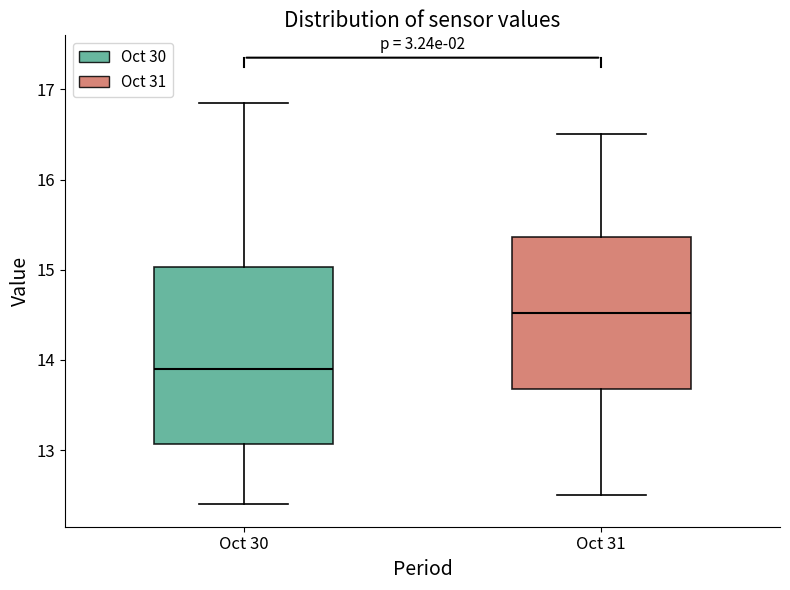

Where is the upper edge of the box for Oct 30 on the y-axis? The values are not printed on the chart, so give them approximately, as read against the axis.

15.0